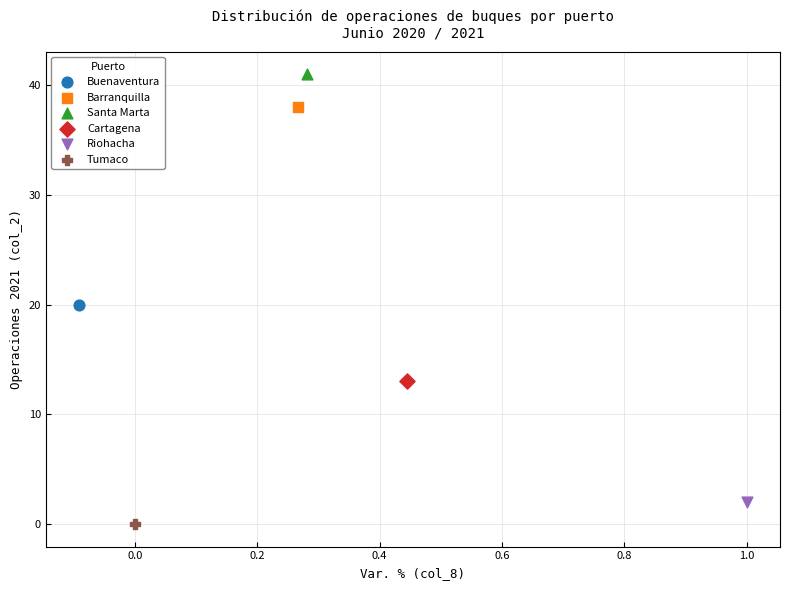

What are all the series names shown in the legend?

Buenaventura, Barranquilla, Santa Marta, Cartagena, Riohacha, Tumaco